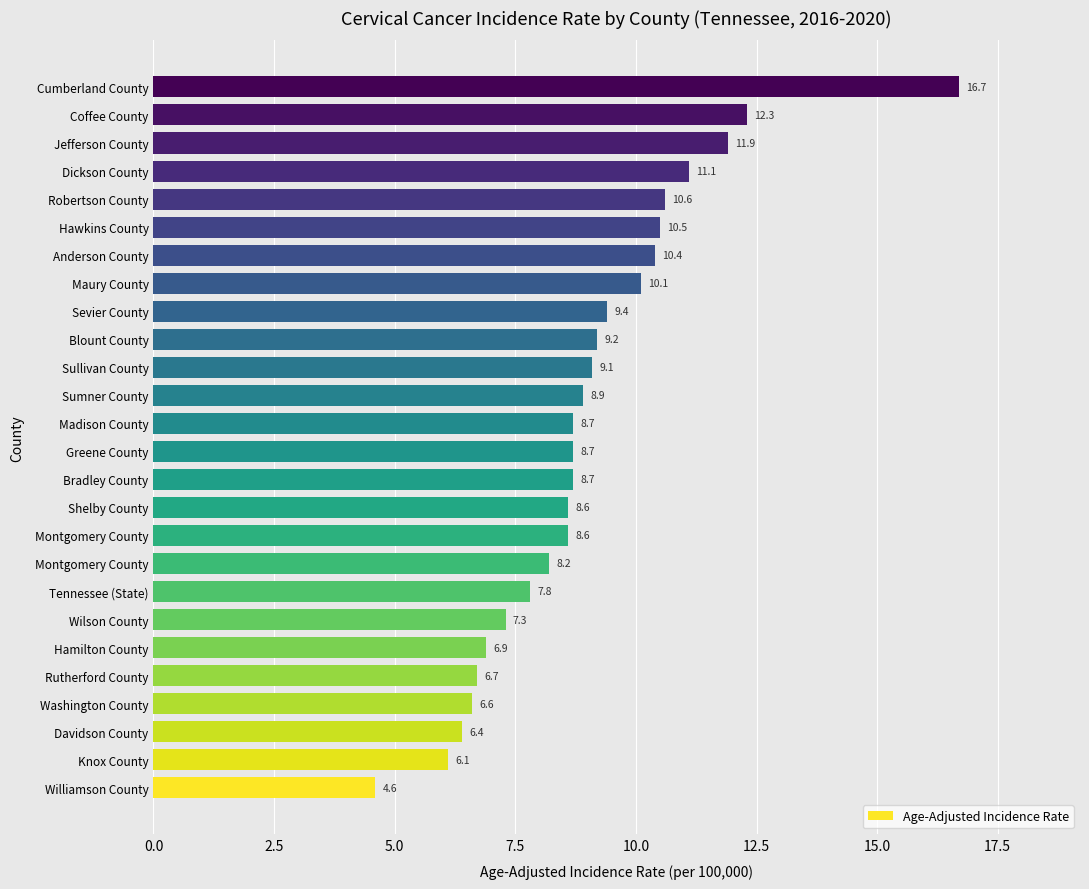

What is the sum of all values?

234.1